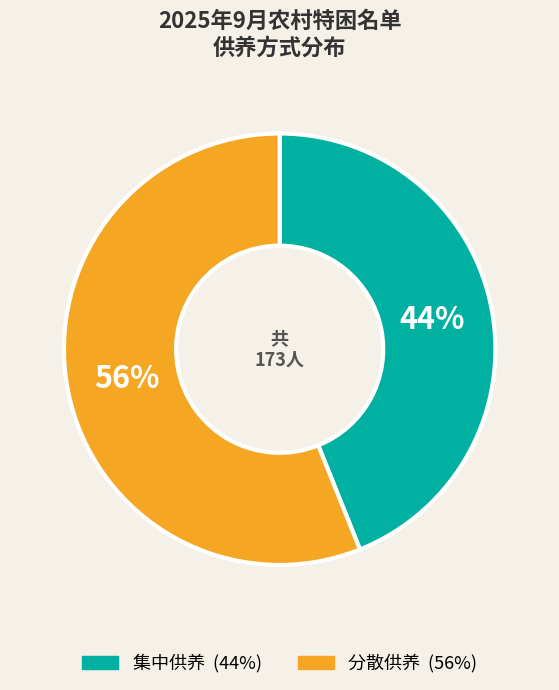

Approximately how many times larger is the value at 分散供养 compared to 集中供养?

1.3